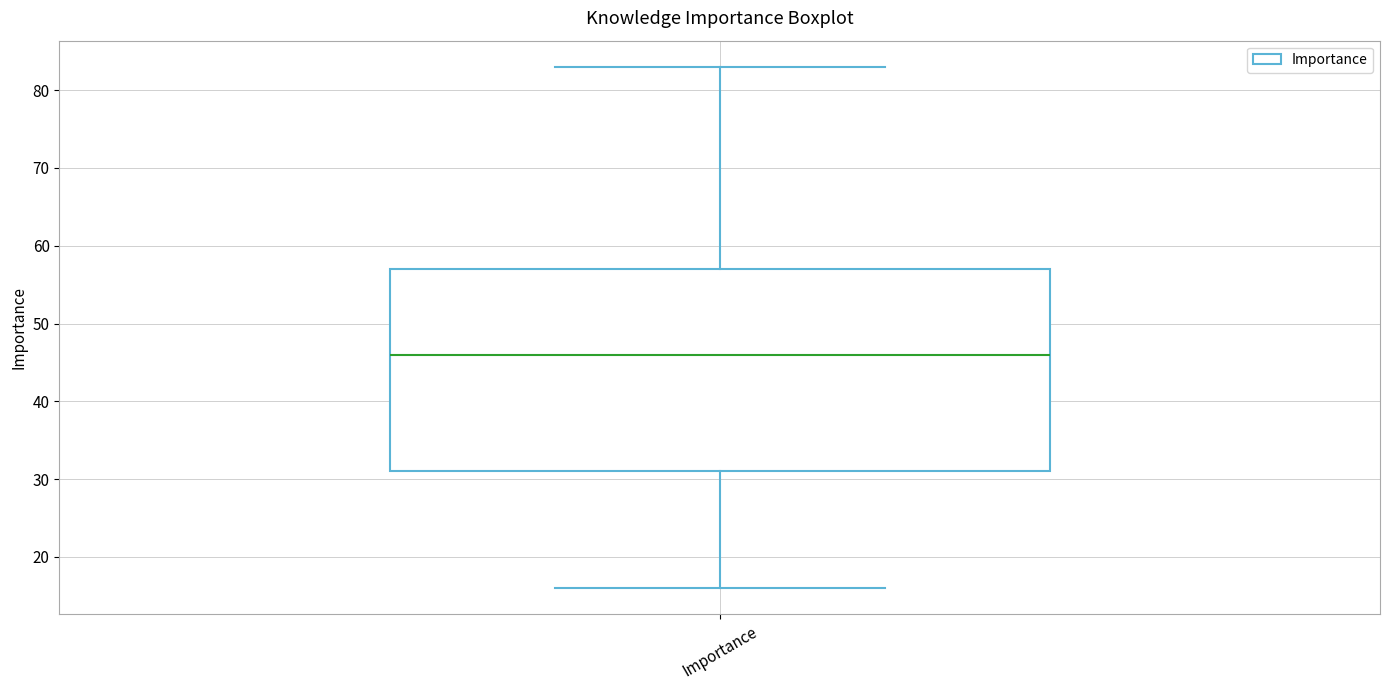

Read this box plot against the y-axis: the position of the median line, the range covered by the box, and the ends of both whiskers. The values are not printed on the chart, so give them approximately, as read against the axis.

median 46, box 31 to 57, whiskers 16 to 83